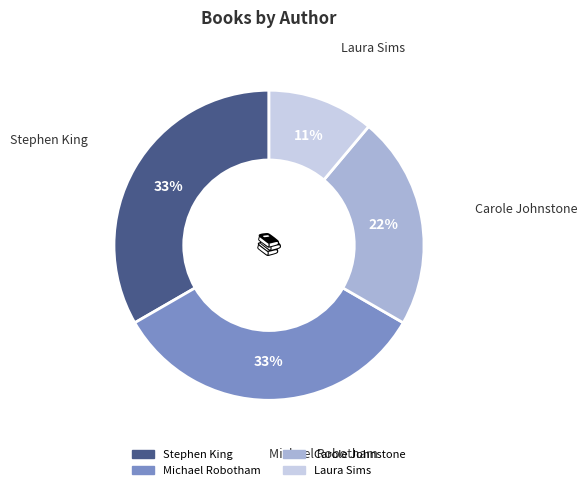

To the nearest percent, what is the difference between the Carole Johnstone and Stephen King slice percentages?

11%